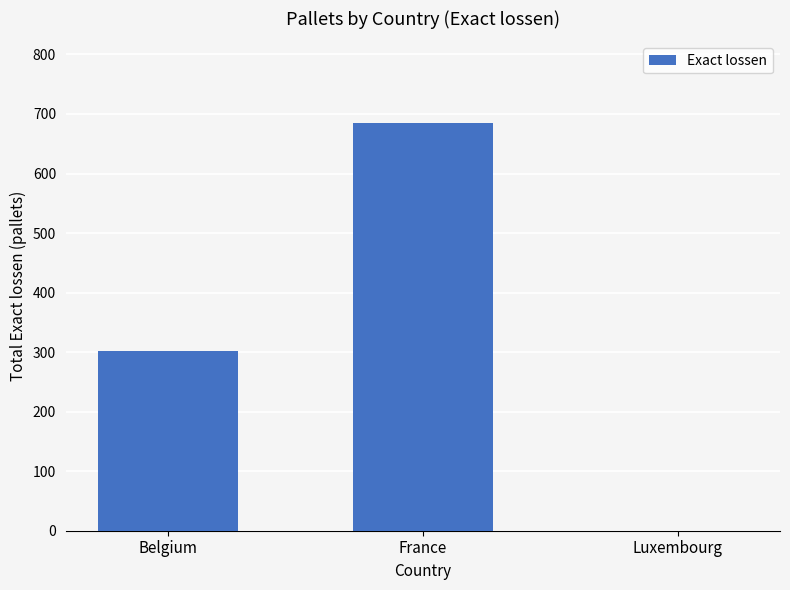

Count the number of data series in this chart.

1